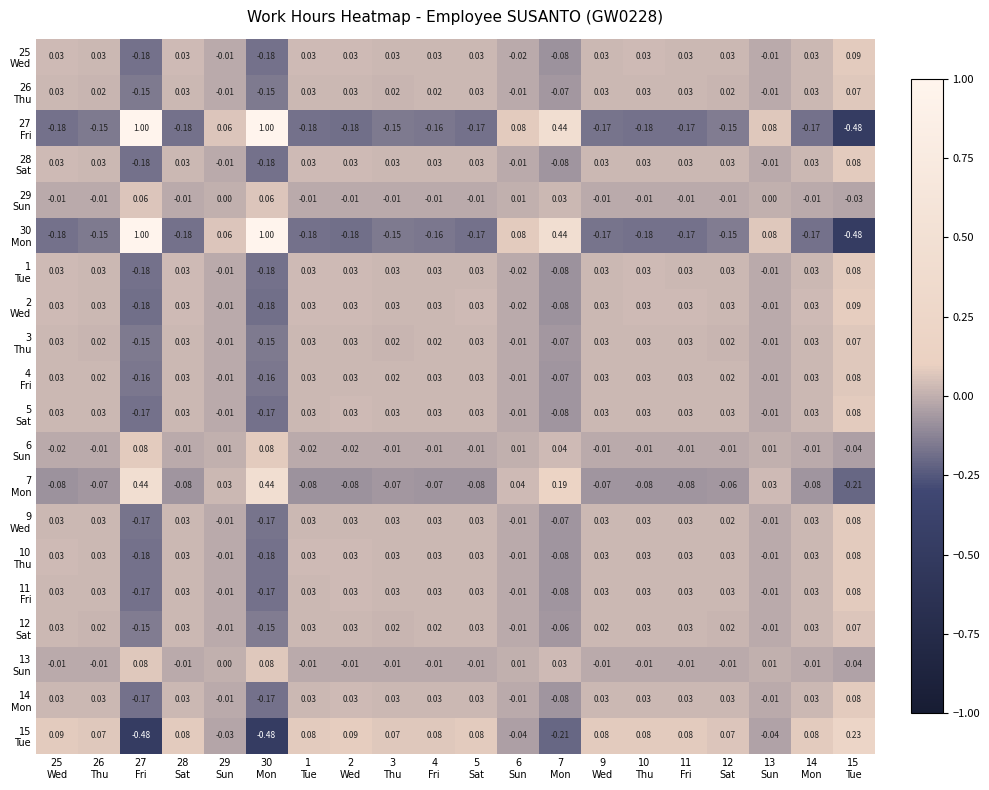

Count the number of categories in the chart.

20